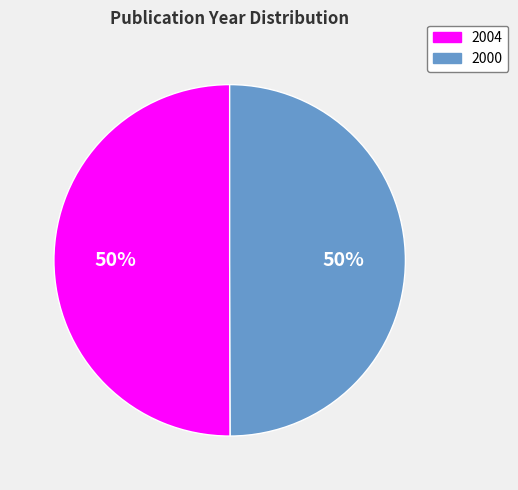

Is the sum of 2000 and 2004 greater than half?

Yes